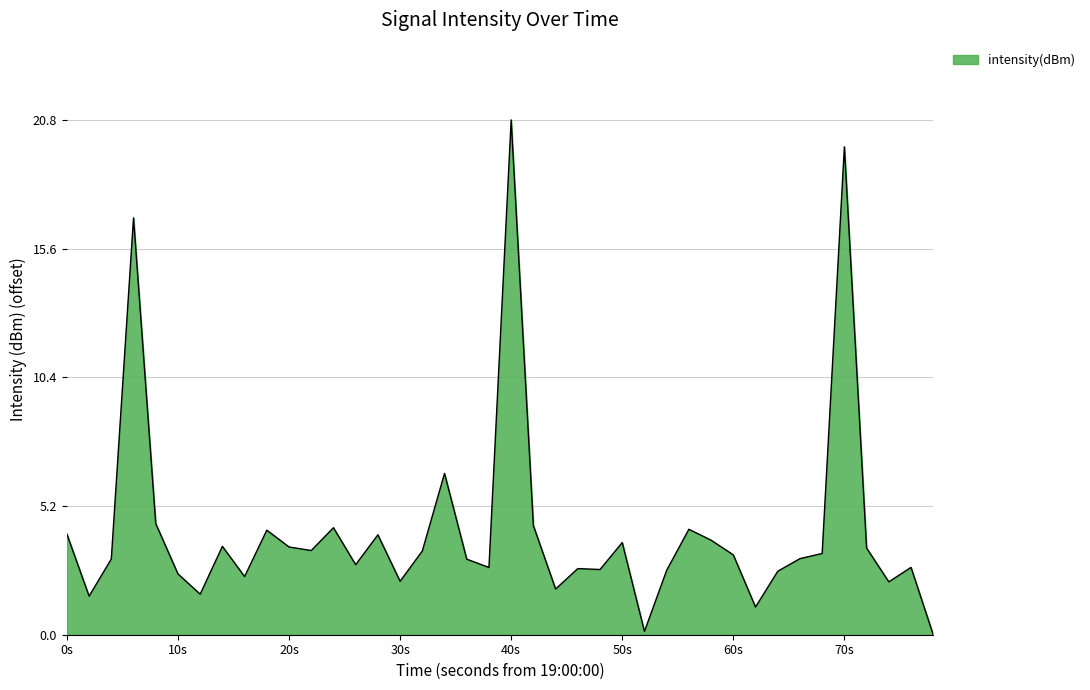

What is the greatest value displayed?

20.8